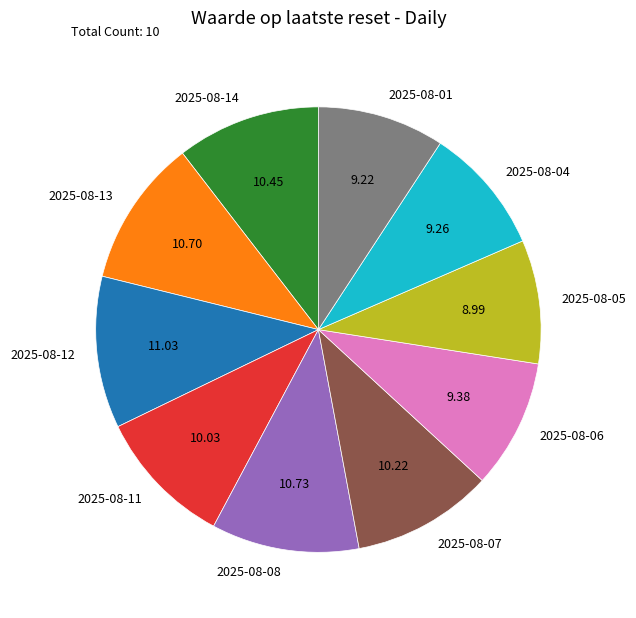

Is it true that 2025-08-01 is 16% of the pie?

False